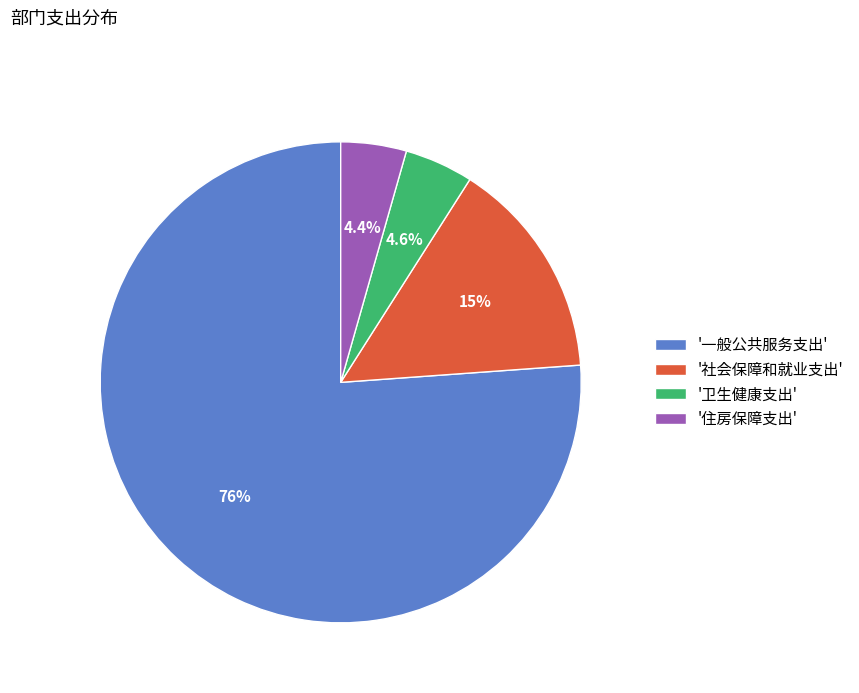

What portion of the pie excludes '卫生健康支出'?

95.4%